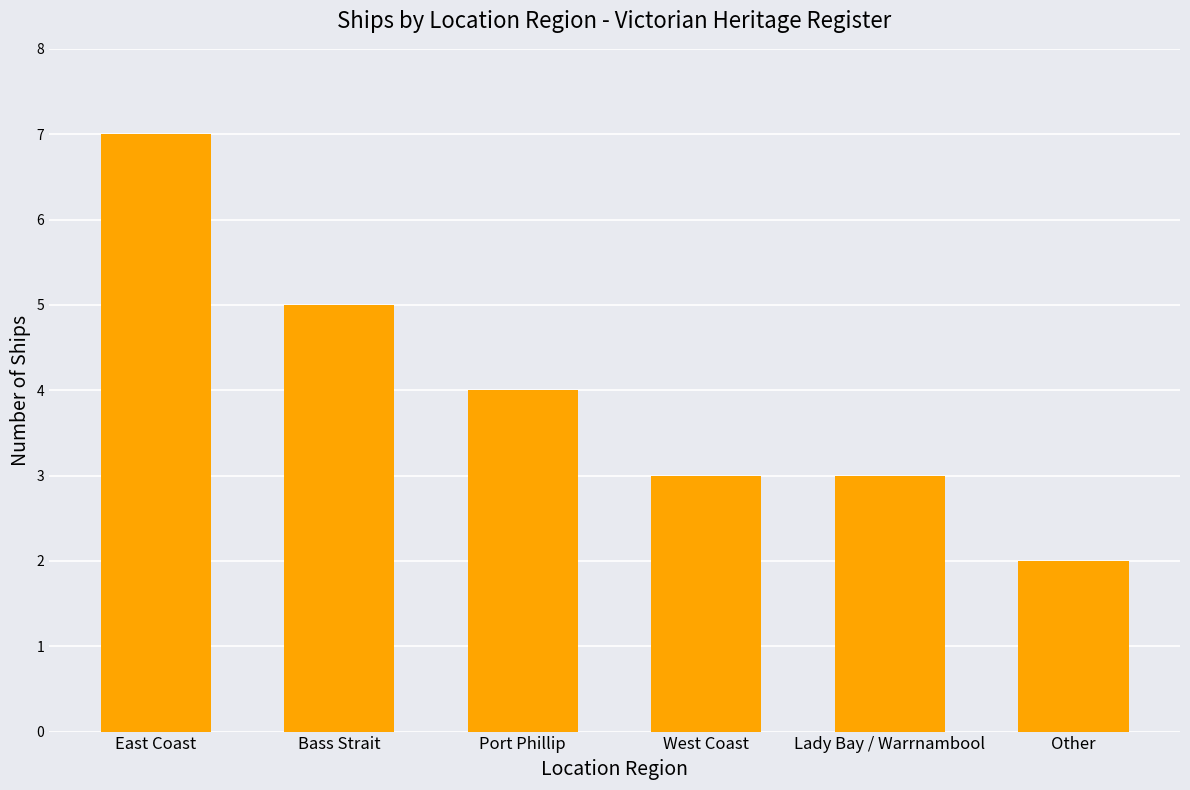

What is the sum of all values?

24